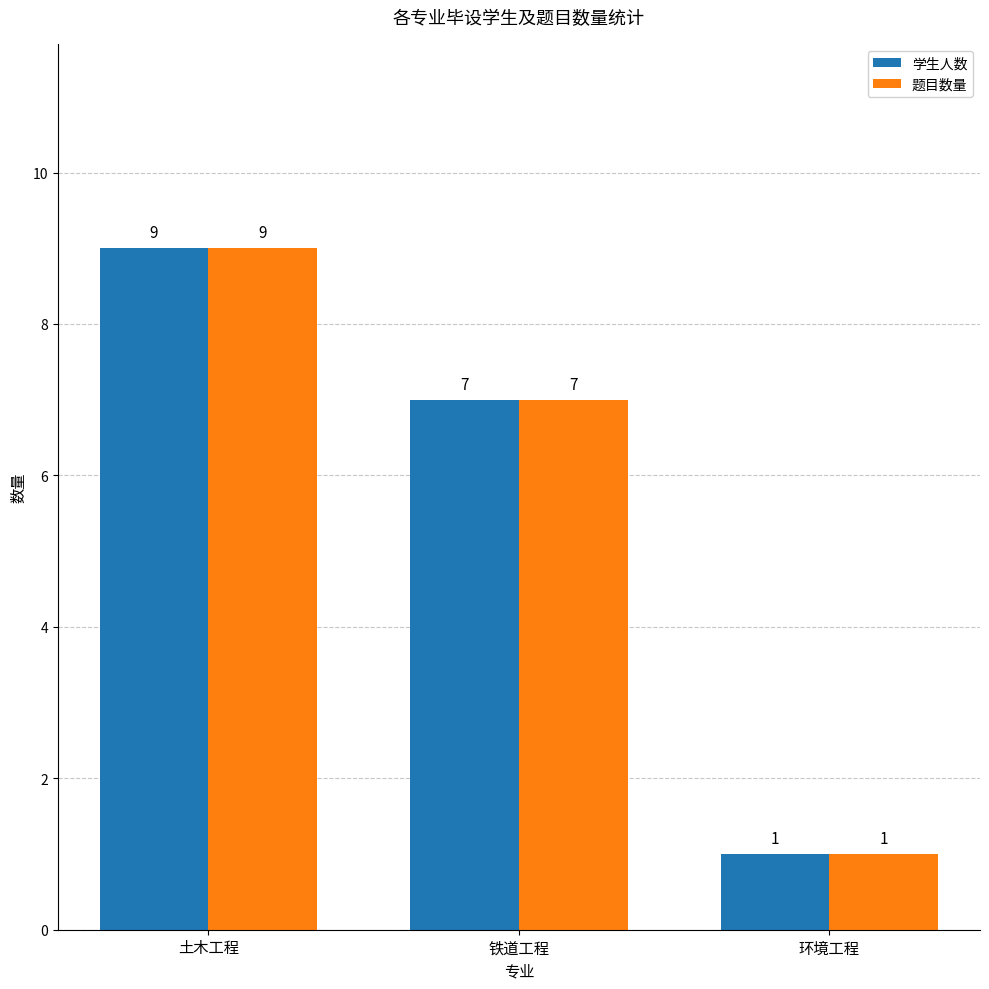

Rank the categories by 题目数量 value from lowest to highest.

环境工程, 铁道工程, 土木工程